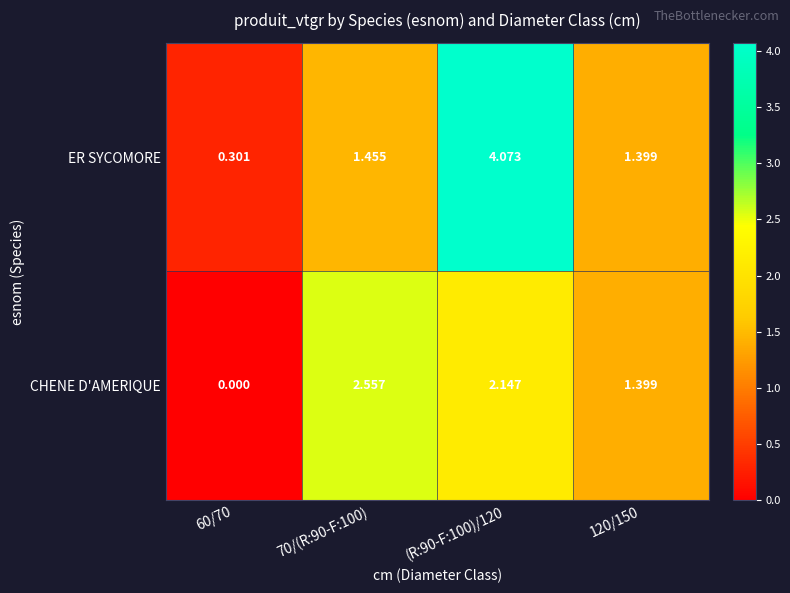

Which series has the largest total across all categories?

ER SYCOMORE